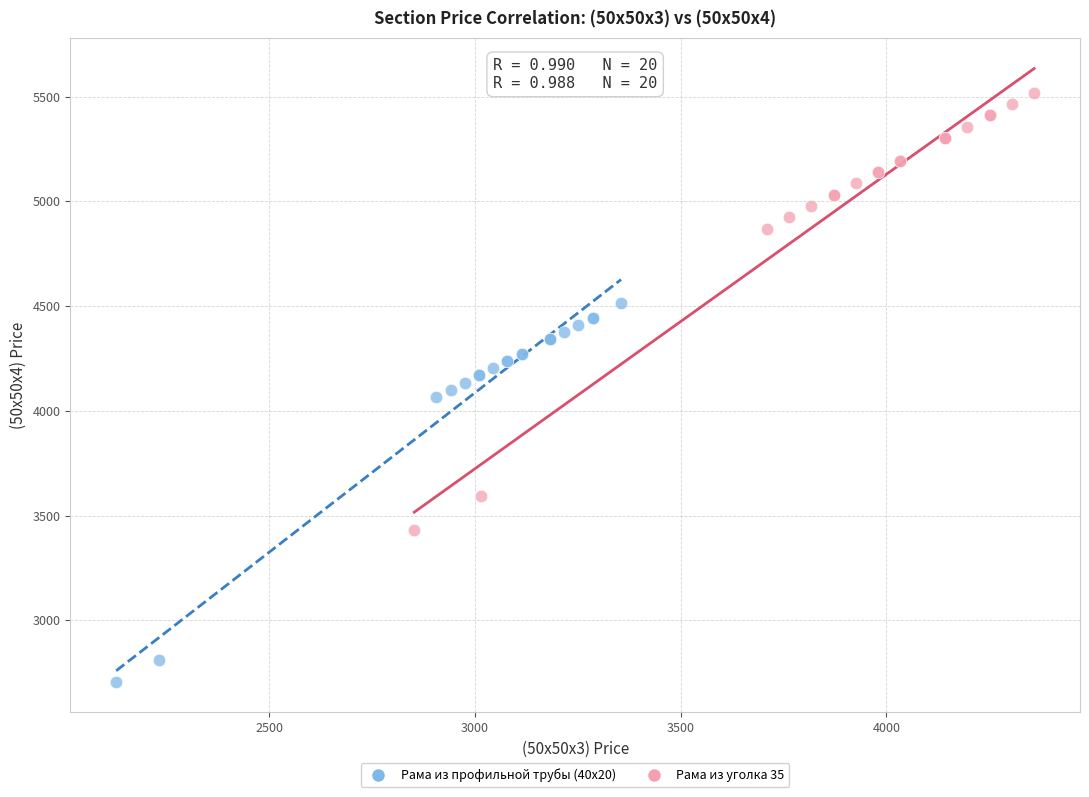

Which series reaches the maximum Y coordinate?

Рама из уголка 35